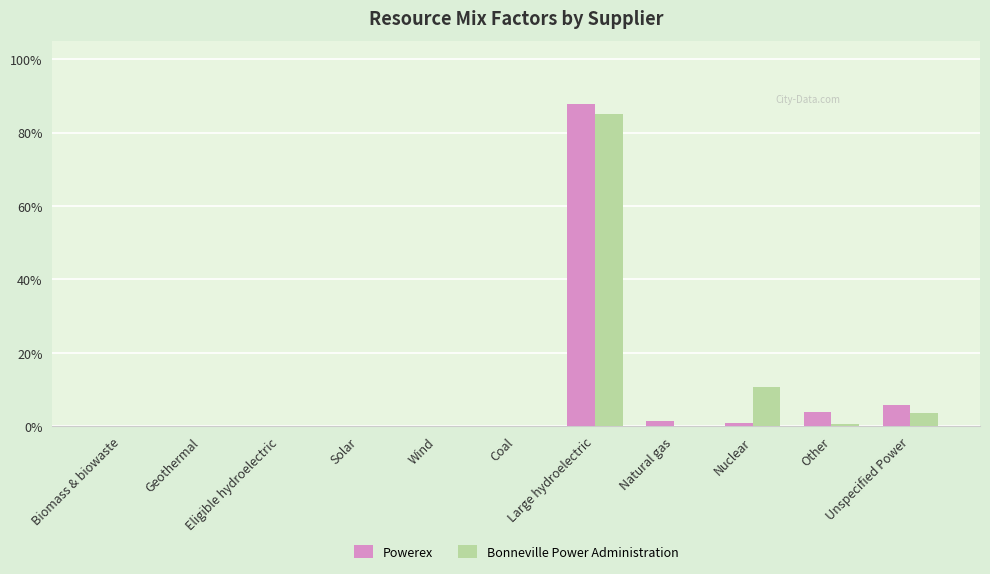

What are all the series names shown in the legend?

Powerex, Bonneville Power Administration